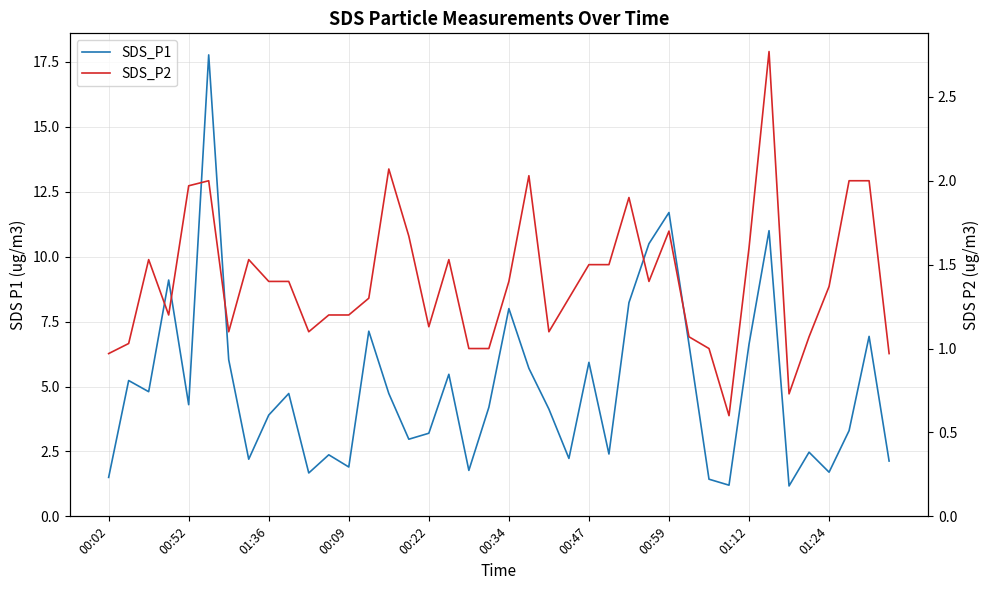

What is the total value across all series at 00:02?

2.5